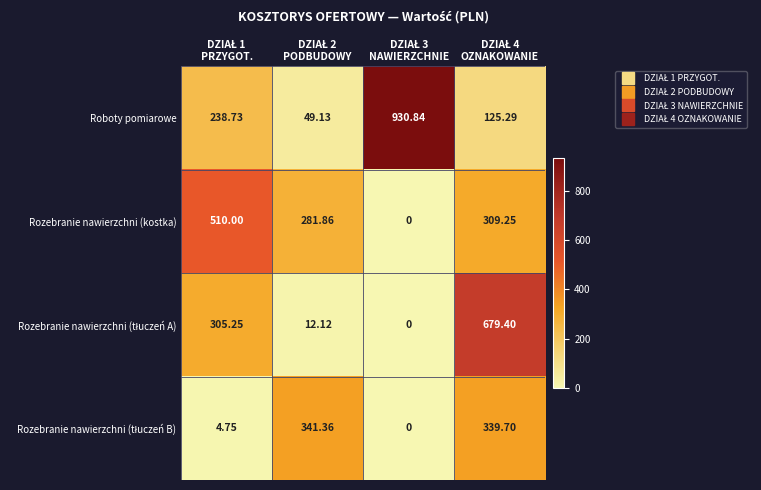

Which series has the largest range (max minus min)?

Roboty pomiarowe